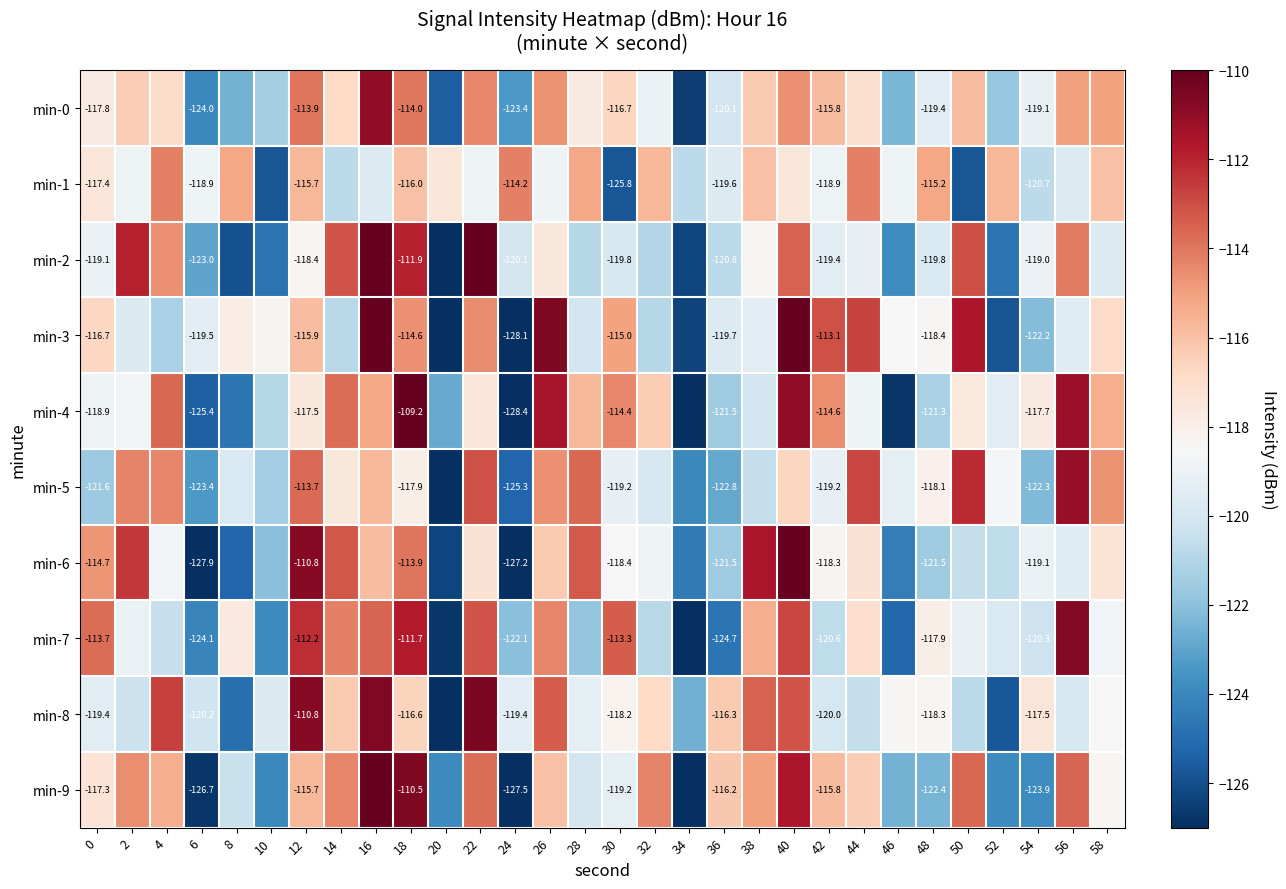

Which series has the largest range (max minus min)?

min-4